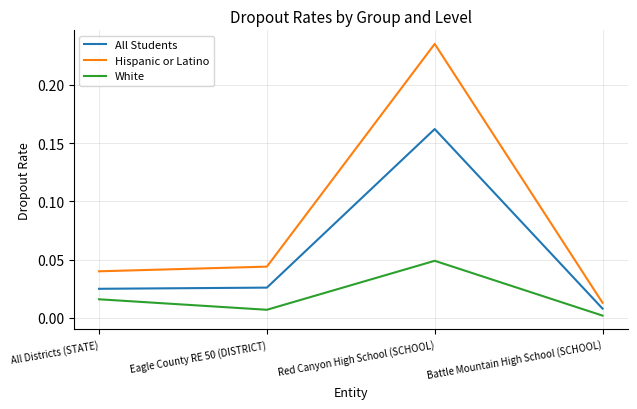

Which series has the widest spread of values?

Hispanic or Latino